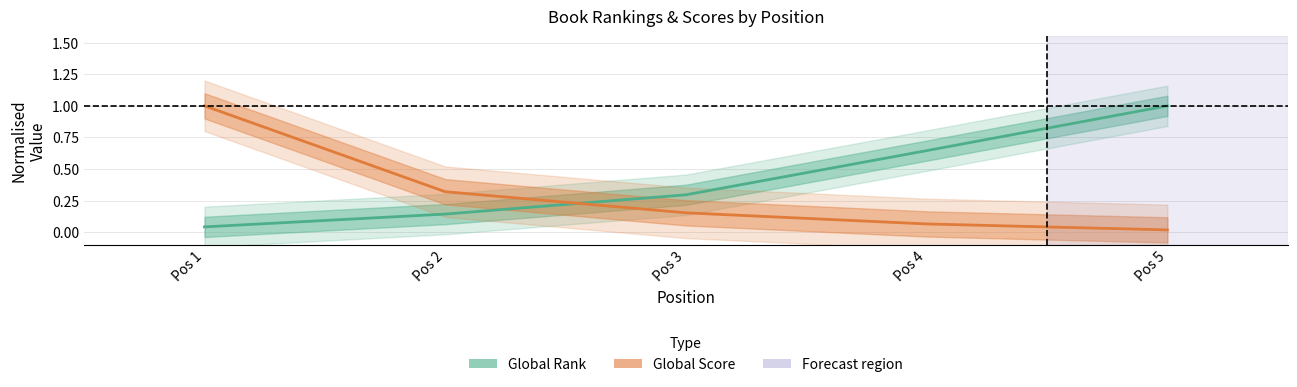

Which category has the highest value in the Global Rank series?

Pos 5